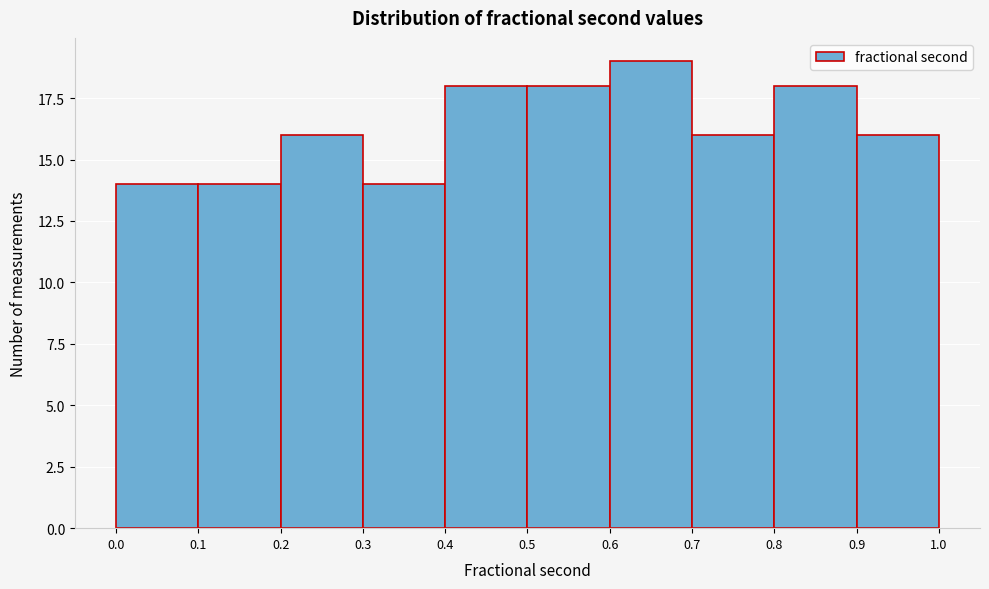

Reading left to right, transcribe this chart: for each bar, give the range it covers on the x-axis and its height. The values are not printed on the chart, so give them approximately, as read against the axis.

0.0 to 0.1: 14
0.1 to 0.2: 14
0.2 to 0.3: 16
0.3 to 0.4: 14
0.4 to 0.5: 18
0.5 to 0.6: 18
0.6 to 0.7: 19
0.7 to 0.8: 16
0.8 to 0.9: 18
0.9 to 1.0: 16